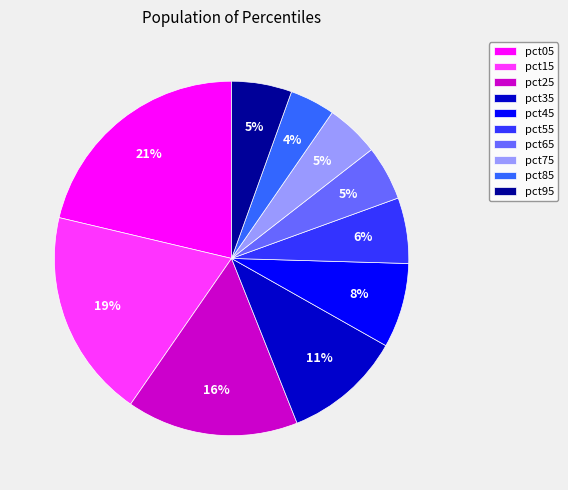

To the nearest percent, what is the average slice percentage?

10%